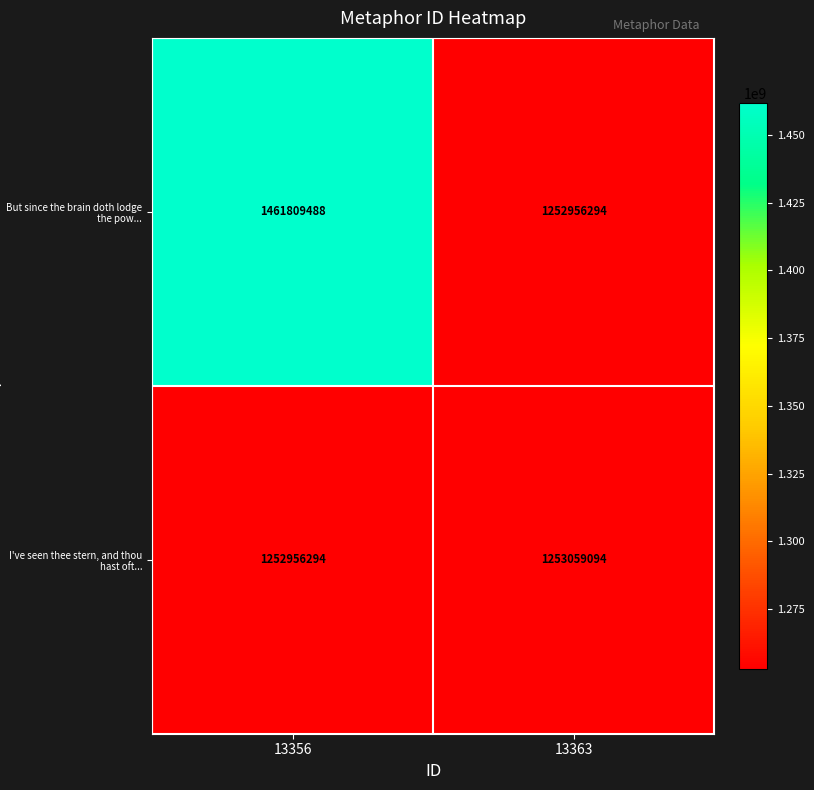

At how many categories does at least one series exceed 1282513864?

1